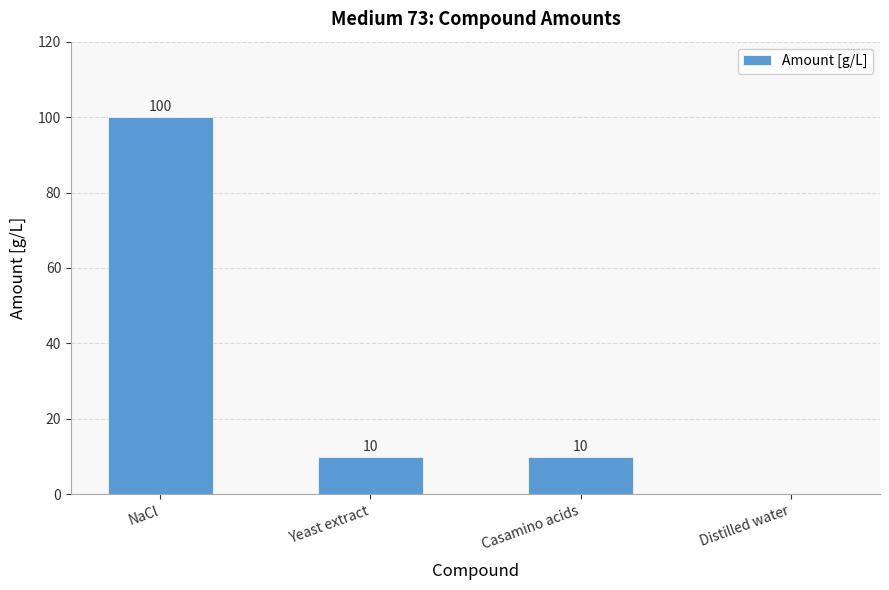

Is it true that the value at NaCl is 159?

False